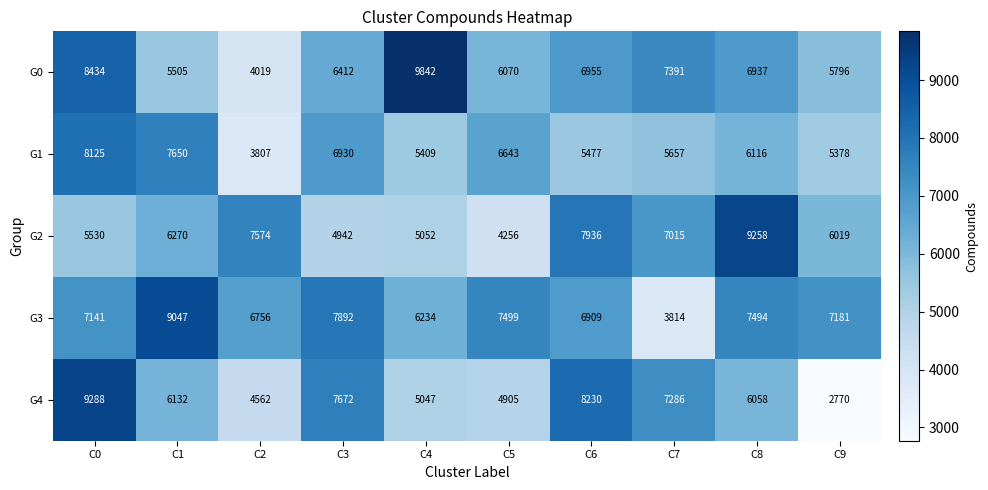

What is the sum of all G1 values?

61192